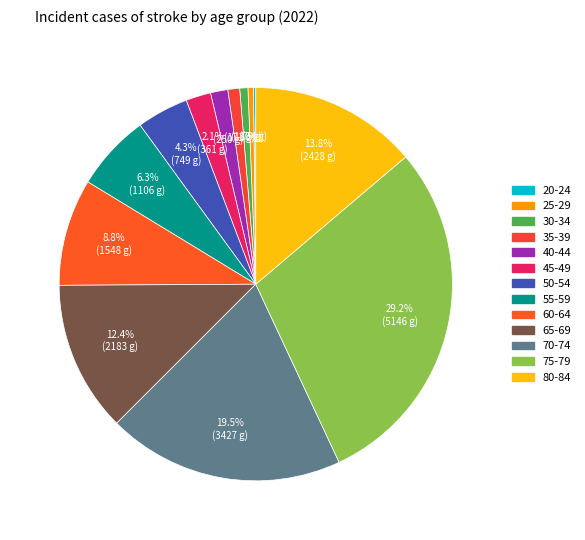

What is the ratio of the value at 60-64 to the value at 70-74?

0.5